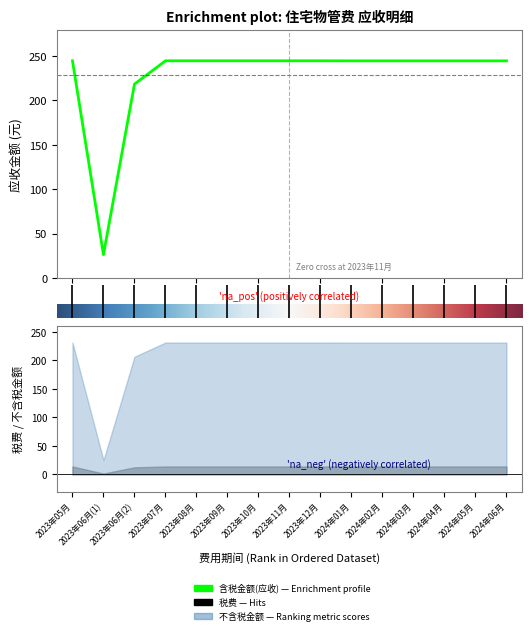

What is the label of the 2nd point from the right?

2024年05月